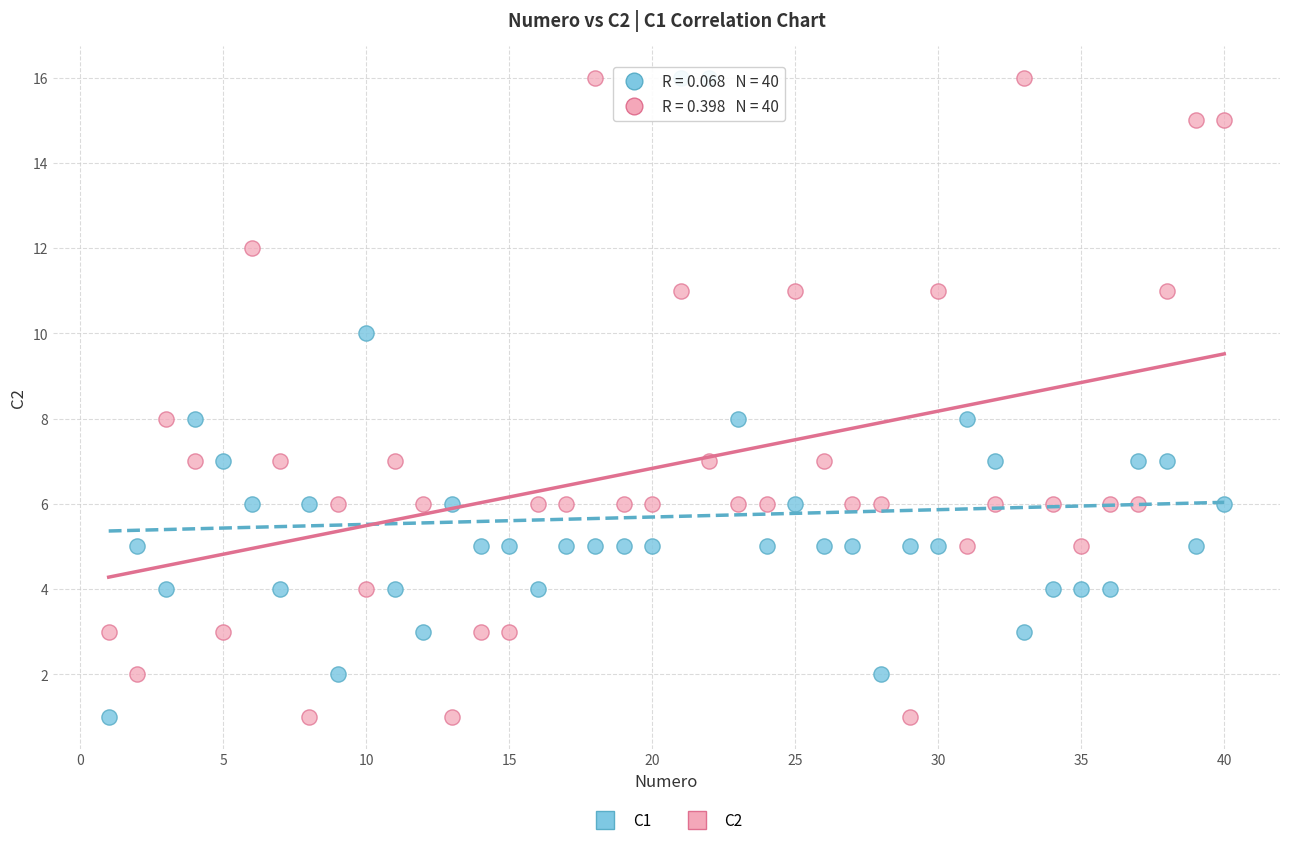

What is the X range (max minus min) for the scatter plot?

39